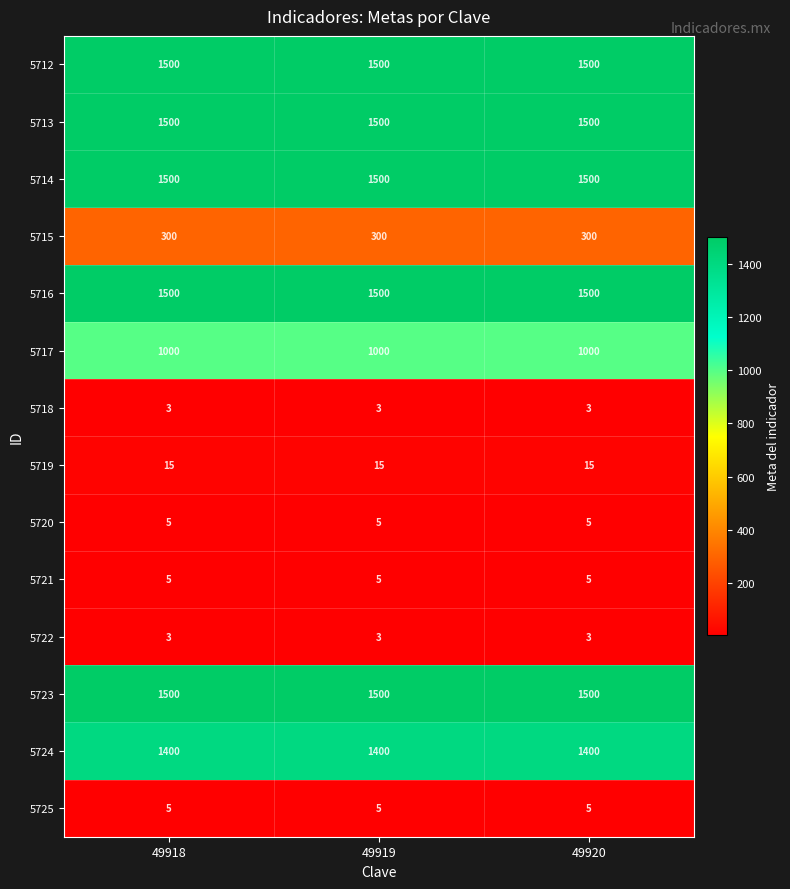

Is the value of 5720 at 49919 greater than the value of 5716 at 49920?

No